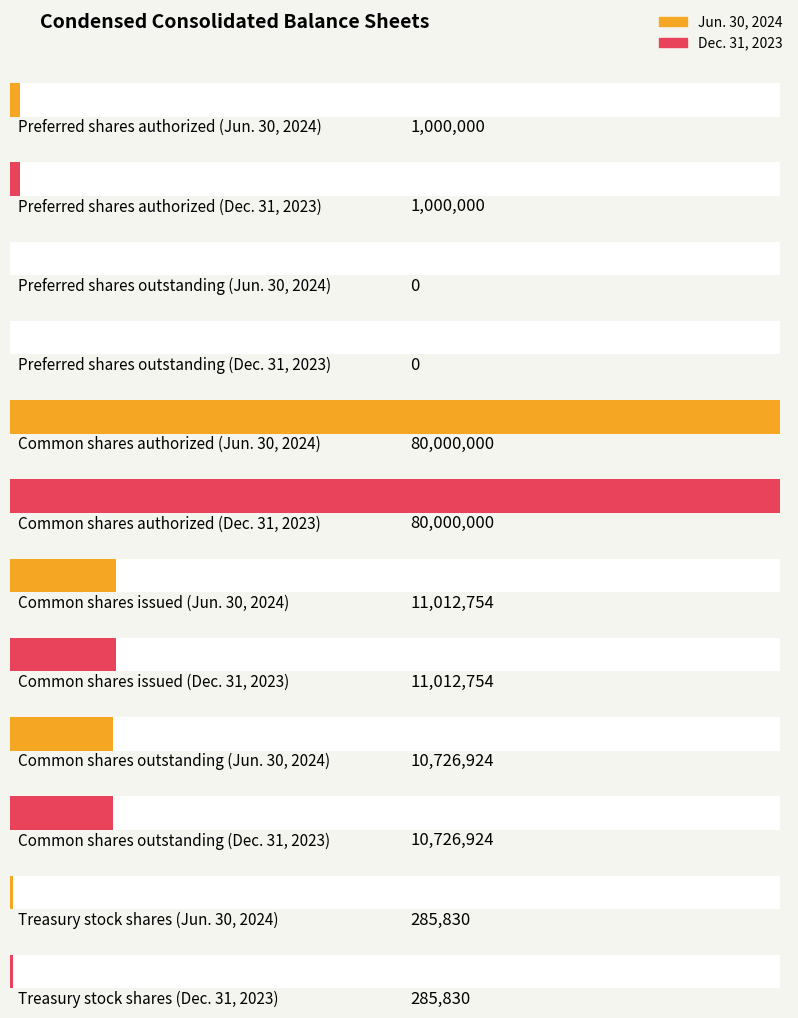

Where is Jun. 30, 2024 nearest to the value 40000000?

Common shares issued